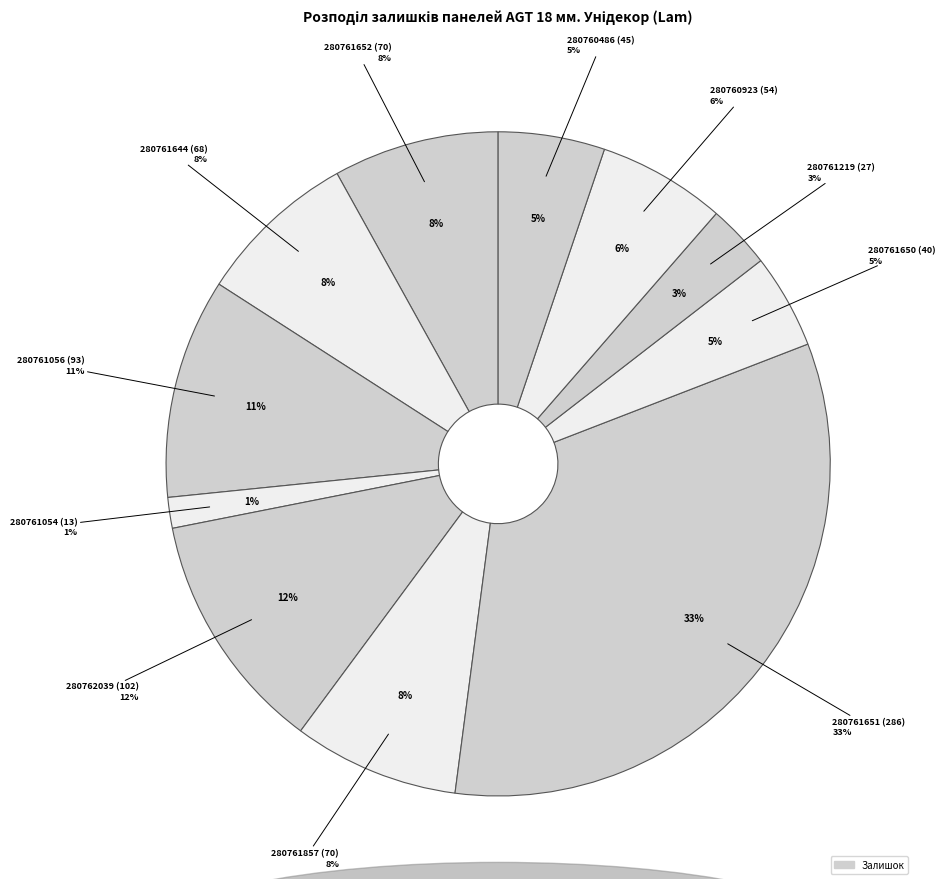

True or false: 280761652 (70) accounts for 14% of the total.

False